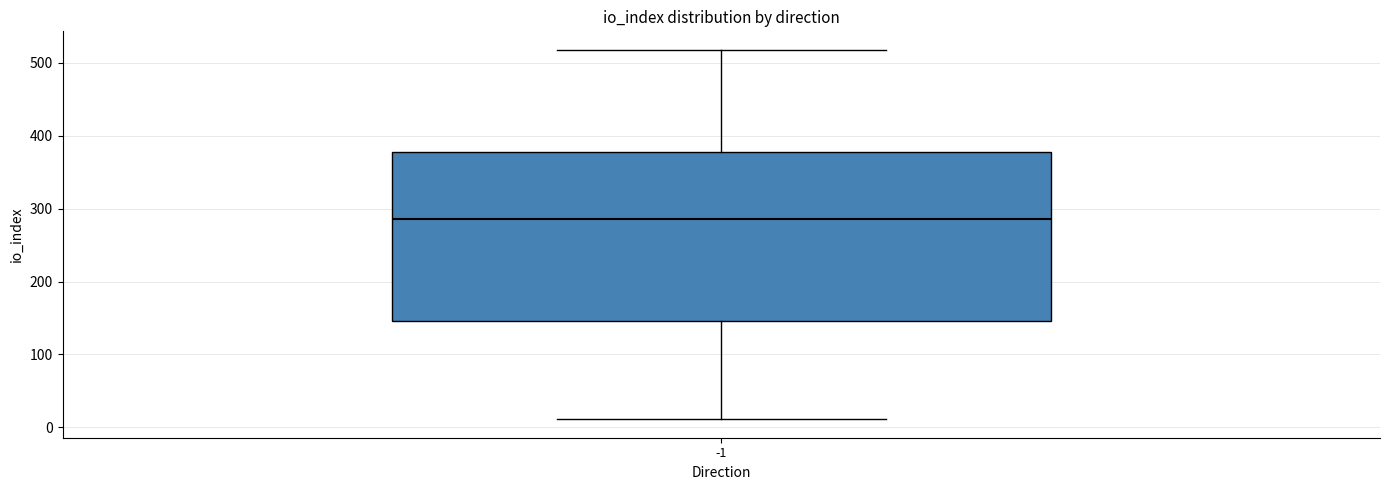

Read this box plot against the y-axis: the position of the median line, the range covered by the box, and the ends of both whiskers. The values are not printed on the chart, so give them approximately, as read against the axis.

median 290, box 150 to 380, whiskers 10 to 520